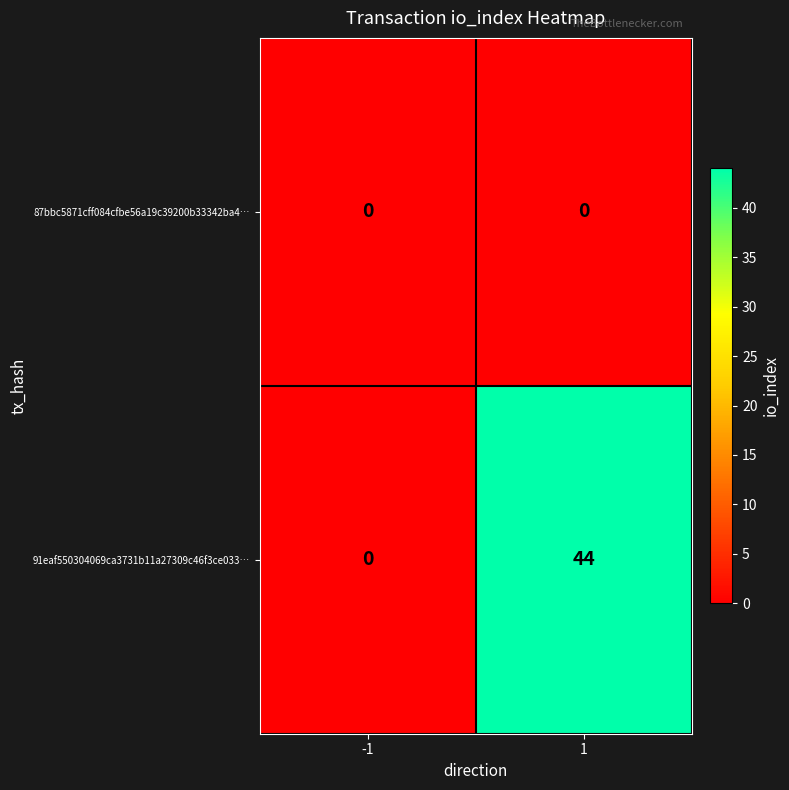

What is the sum of the 91eaf550304069ca3731b11a27309c46f3ce033… values at -1 and 1?

44